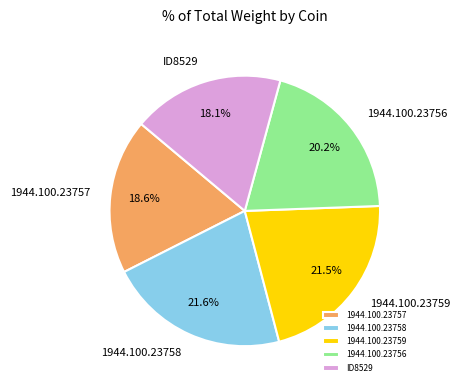

How many slices are in this pie chart?

5